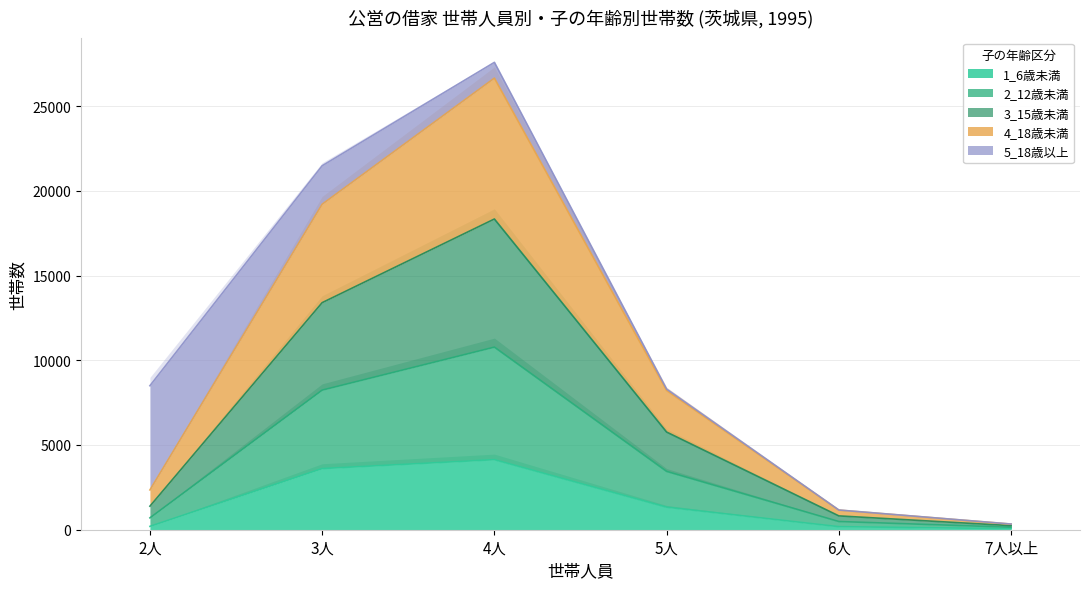

What is the spread (max minus min) of values at 5人?

6887